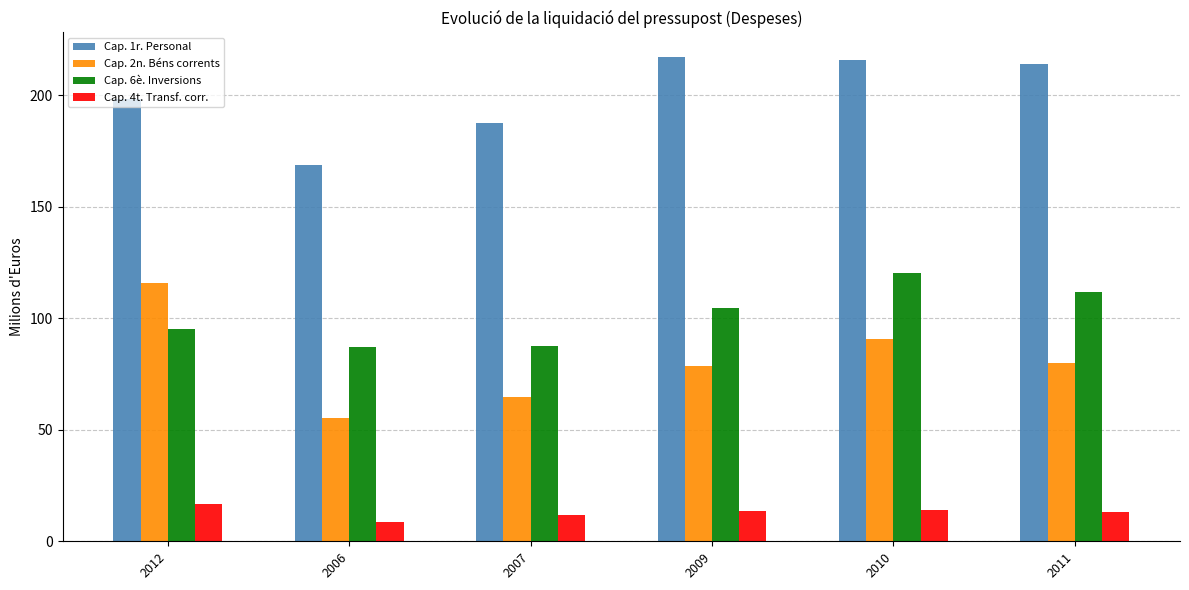

At 2007, list the series in order from largest to smallest.

Cap. 1r. Personal, Cap. 6è. Inversions, Cap. 2n. Béns corrents, Cap. 4t. Transf. corr.